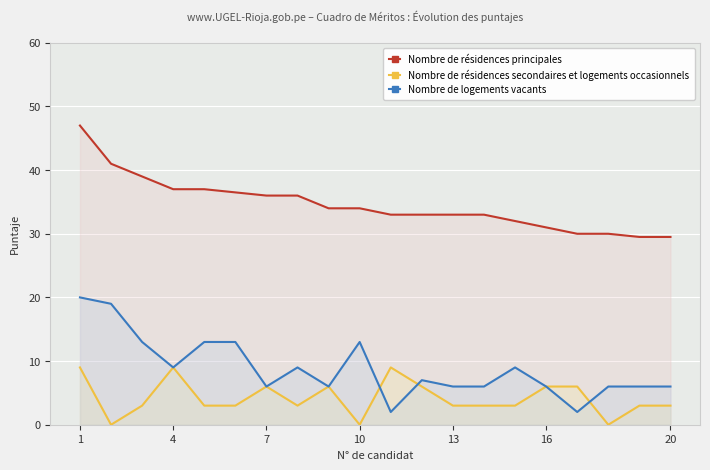

How many interior local peaks does the Nombre de logements vacants series have?

4